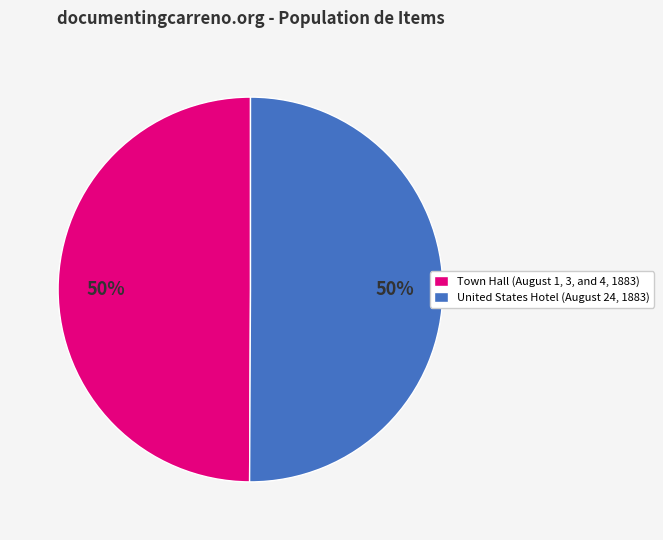

To the nearest percent, what is the combined percentage of Town Hall (August 1, 3, and 4, 1883) and United States Hotel (August 24, 1883)?

100%